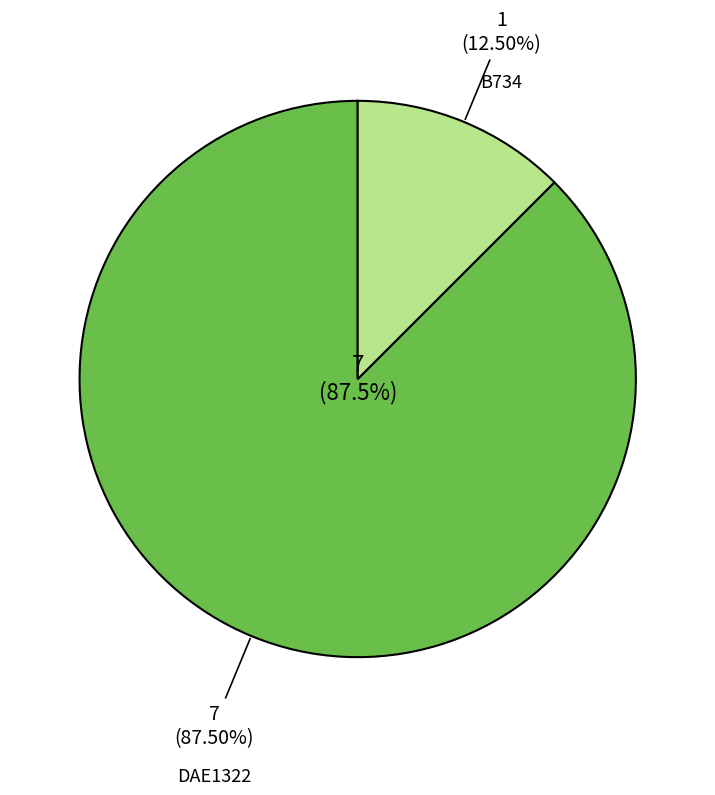

Which slice is the largest?

DAE1322